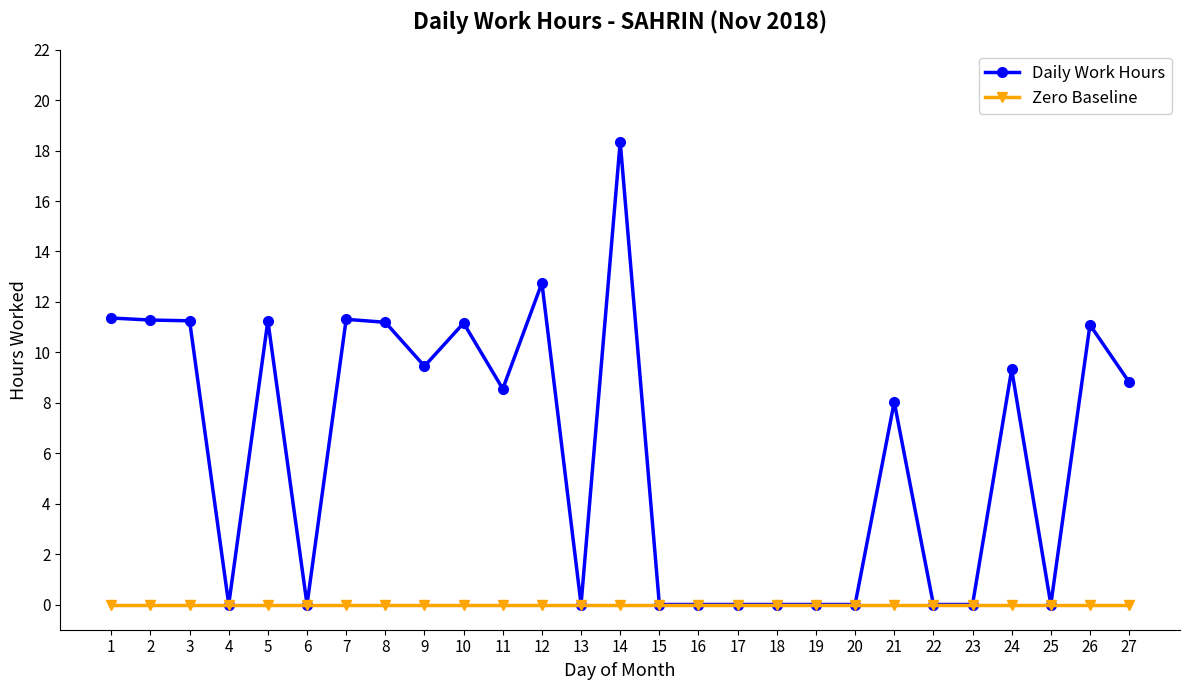

What is the highest value of the Daily Work Hours series?

18.4